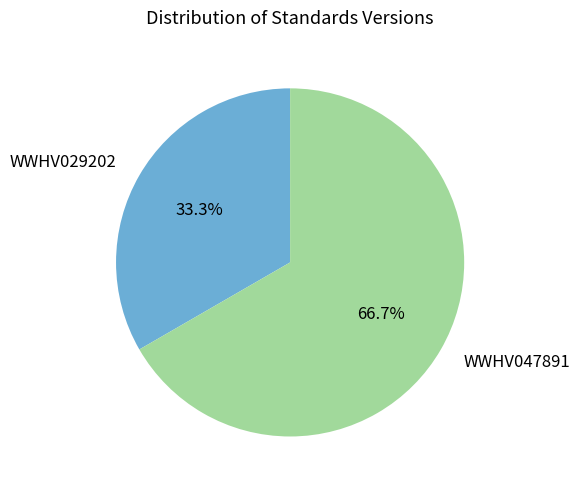

To the nearest percent, what portion does WWHV029202 represent?

33%